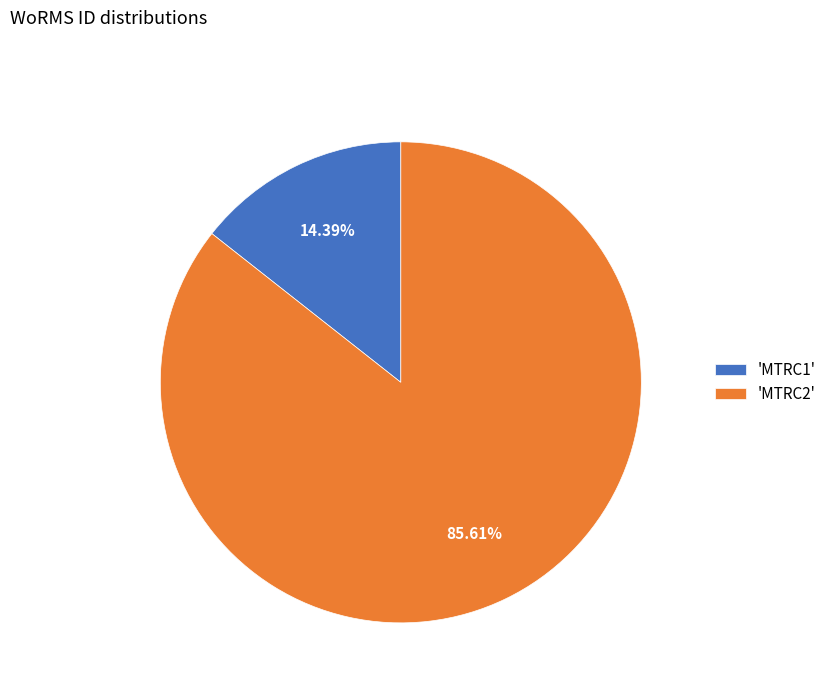

Rank the categories by value from lowest to highest.

'MTRC1', 'MTRC2'